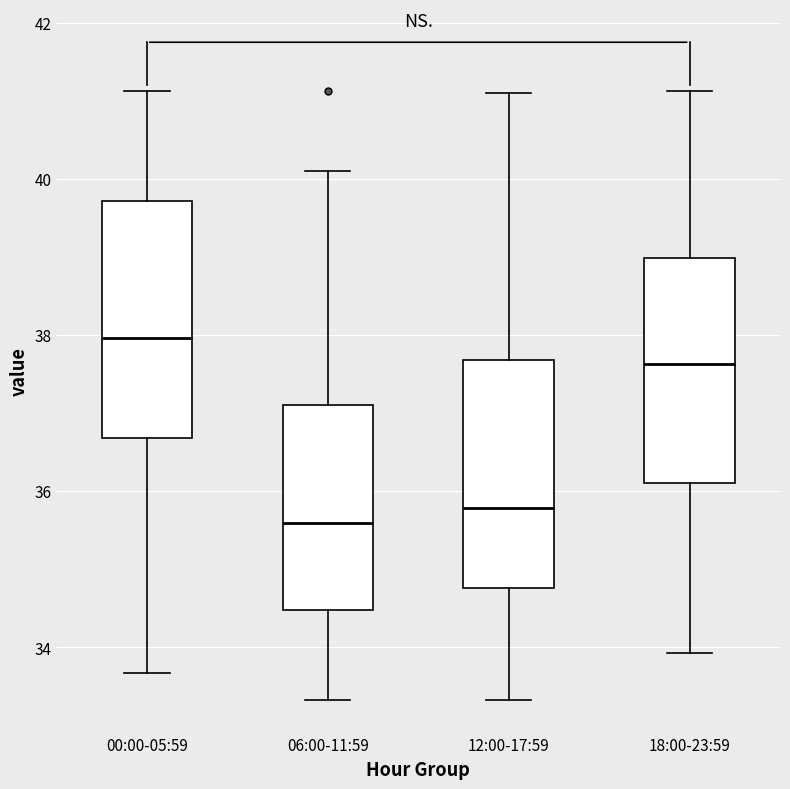

Where is the lower edge of the box for 12:00-17:59 on the y-axis? The values are not printed on the chart, so give them approximately, as read against the axis.

34.8